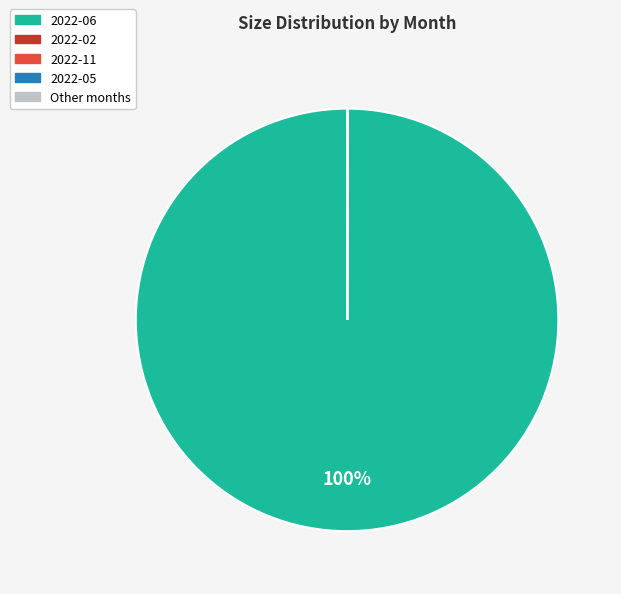

Does any single category account for the majority?

Yes